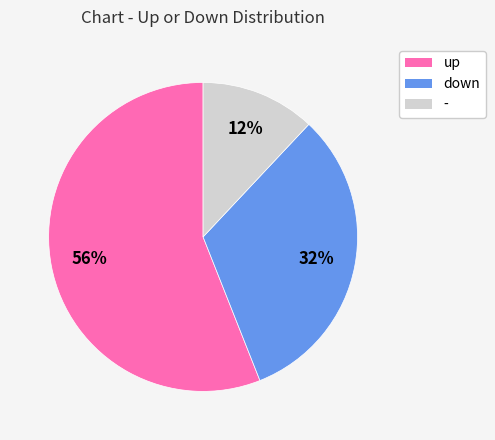

True or false: - accounts for 12% of the total.

True